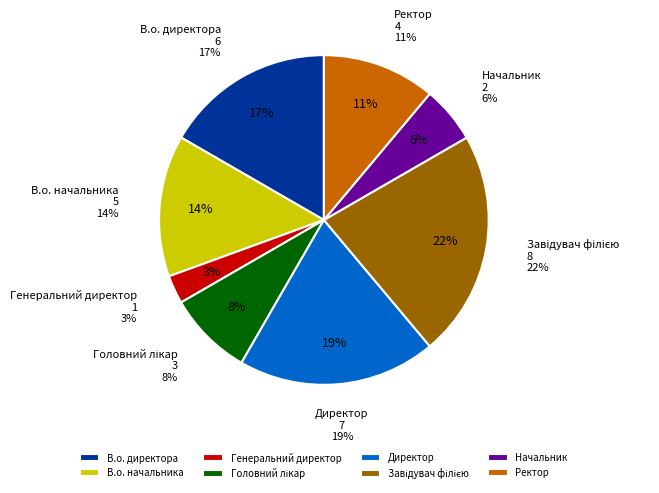

Is the sum of Завідувач філією and Генеральний директор greater than half?

No